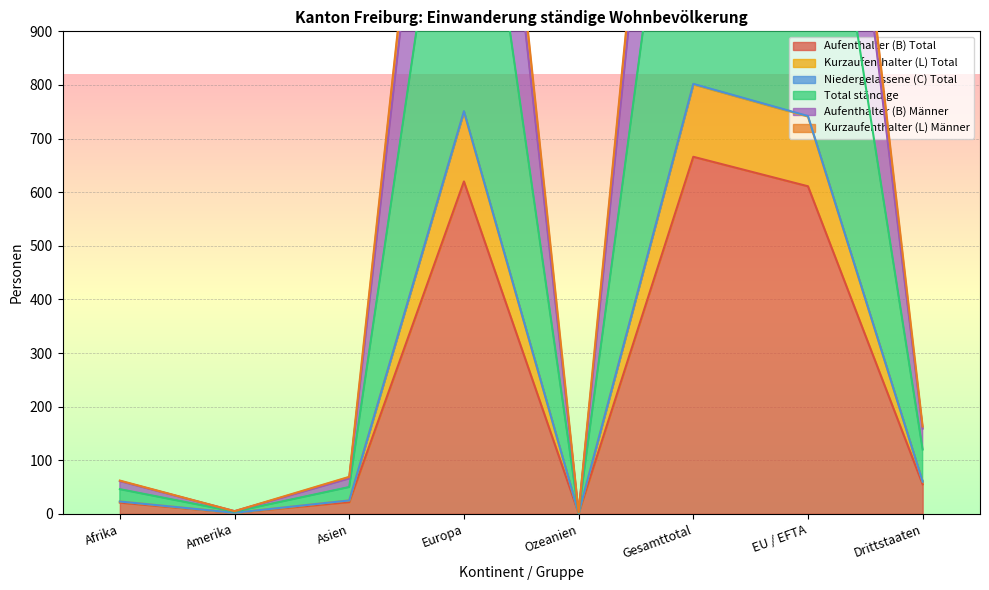

What is the minimum value for Aufenthalter (B) Männer?

3